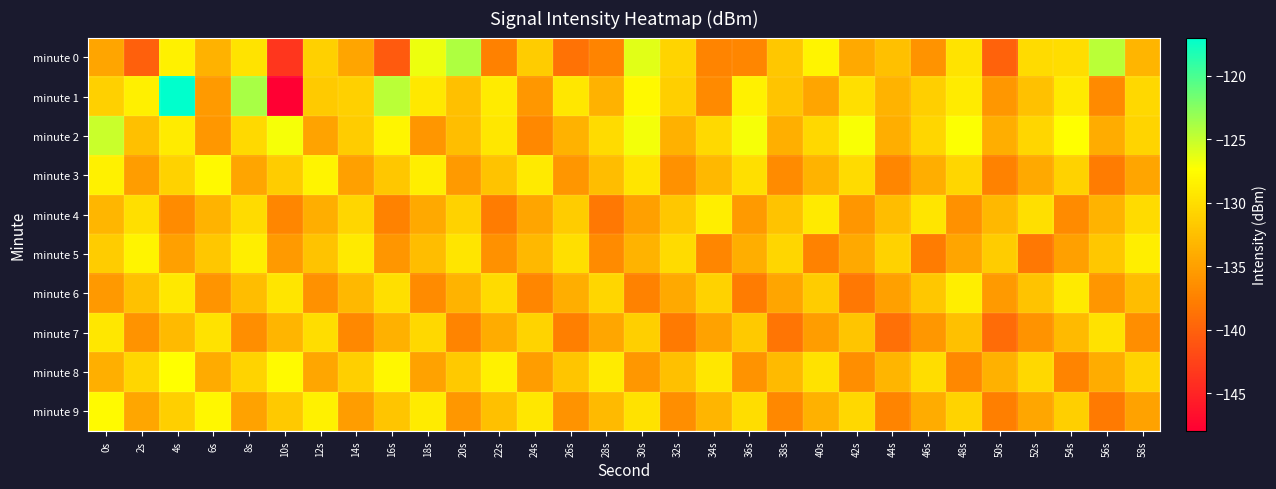

Reading left to right, list all the values displayed in this chart.

minute 0: 0s=-134.6	2s=-140.2	4s=-128.4	6s=-133.5	8s=-129.6	10s=-143.6	12s=-131.1	14s=-134.6	16s=-140.6	18s=-126.6	20s=-124.0	22s=-137.5	24s=-131.5	26s=-138.8	28s=-137.2	30s=-126.2	32s=-130.8	34s=-137.3	36s=-137.0	38s=-131.9	40s=-128.2	42s=-134.3	44s=-132.5	46s=-136.1	48s=-129.5	50s=-139.9	52s=-130.3	54s=-130.1	56s=-124.5	58s=-133.3
minute 1: 0s=-131.1	2s=-128.6	4s=-117.1	6s=-135.5	8s=-123.9	10s=-147.9	12s=-131.6	14s=-131.1	16s=-124.6	18s=-129.1	20s=-132.5	22s=-128.9	24s=-135.7	26s=-129.3	28s=-133.6	30s=-127.9	32s=-131.2	34s=-136.8	36s=-128.5	38s=-132.1	40s=-134.6	42s=-129.9	44s=-133.5	46s=-131.2	48s=-128.9	50s=-135.7	52s=-132.3	54s=-129.0	56s=-136.8	58s=-130.5
minute 2: 0s=-125.1	2s=-132.5	4s=-128.9	6s=-135.7	8s=-130.3	10s=-127.0	12s=-134.8	14s=-131.5	16s=-128.1	18s=-135.9	20s=-132.6	22s=-129.2	24s=-136.9	26s=-133.6	28s=-130.2	30s=-126.9	32s=-133.7	34s=-130.3	36s=-127.0	38s=-133.8	40s=-130.5	42s=-127.1	44s=-133.9	46s=-130.6	48s=-127.2	50s=-133.9	52s=-130.7	54s=-127.3	56s=-134.0	58s=-130.8
minute 3: 0s=-128.5	2s=-135.2	4s=-131.0	6s=-127.9	8s=-134.7	10s=-131.5	12s=-128.2	14s=-135.0	16s=-131.9	18s=-128.7	20s=-135.5	22s=-132.2	24s=-129.0	26s=-135.9	28s=-132.7	30s=-129.5	32s=-136.2	34s=-133.0	36s=-129.9	38s=-136.7	40s=-133.5	42s=-130.2	44s=-137.0	46s=-133.9	48s=-130.7	50s=-137.5	52s=-134.2	54s=-131.0	56s=-137.9	58s=-134.7
minute 4: 0s=-133.1	2s=-129.9	4s=-136.7	6s=-133.5	8s=-130.2	10s=-137.0	12s=-133.9	14s=-130.7	16s=-137.5	18s=-134.2	20s=-131.0	22s=-137.9	24s=-134.7	26s=-131.5	28s=-138.2	30s=-135.0	32s=-131.9	34s=-128.7	36s=-135.5	38s=-132.2	40s=-129.0	42s=-135.9	44s=-132.7	46s=-129.5	48s=-136.2	50s=-133.0	52s=-129.9	54s=-136.7	56s=-133.5	58s=-130.2
minute 5: 0s=-131.5	2s=-128.2	4s=-135.0	6s=-131.9	8s=-128.7	10s=-135.5	12s=-132.2	14s=-129.0	16s=-135.9	18s=-132.7	20s=-129.5	22s=-136.2	24s=-133.0	26s=-129.9	28s=-136.7	30s=-133.5	32s=-130.2	34s=-137.0	36s=-133.9	38s=-130.7	40s=-137.5	42s=-134.2	44s=-131.0	46s=-137.9	48s=-134.7	50s=-131.5	52s=-138.2	54s=-135.0	56s=-131.9	58s=-128.7
minute 6: 0s=-135.6	2s=-132.3	4s=-129.1	6s=-135.9	8s=-132.7	10s=-129.5	12s=-136.2	14s=-133.0	16s=-129.9	18s=-136.7	20s=-133.5	22s=-130.2	24s=-137.0	26s=-133.9	28s=-130.7	30s=-137.5	32s=-134.2	34s=-131.0	36s=-137.9	38s=-134.7	40s=-131.5	42s=-138.2	44s=-135.0	46s=-131.9	48s=-128.7	50s=-135.5	52s=-132.2	54s=-129.0	56s=-135.9	58s=-132.7
minute 7: 0s=-129.2	2s=-136.0	4s=-132.9	6s=-129.7	8s=-136.5	10s=-133.2	12s=-130.0	14s=-136.9	16s=-133.7	18s=-130.5	20s=-137.2	22s=-134.0	24s=-130.9	26s=-137.7	28s=-134.5	30s=-131.2	32s=-138.0	34s=-134.9	36s=-131.7	38s=-138.5	40s=-135.2	42s=-132.0	44s=-138.9	46s=-135.7	48s=-132.5	50s=-139.2	52s=-136.0	54s=-132.9	56s=-129.7	58s=-136.5
minute 8: 0s=-133.8	2s=-130.6	4s=-127.3	6s=-134.1	8s=-130.9	10s=-127.7	12s=-134.5	14s=-131.2	16s=-128.0	18s=-134.9	20s=-131.7	22s=-128.5	24s=-135.2	26s=-132.0	28s=-128.9	30s=-135.7	32s=-132.5	34s=-129.2	36s=-136.0	38s=-132.9	40s=-129.7	42s=-136.5	44s=-133.2	46s=-130.0	48s=-136.9	50s=-133.7	52s=-130.5	54s=-137.2	56s=-134.0	58s=-130.9
minute 9: 0s=-127.7	2s=-134.5	4s=-131.2	6s=-128.0	8s=-134.9	10s=-131.7	12s=-128.5	14s=-135.2	16s=-132.0	18s=-128.9	20s=-135.7	22s=-132.5	24s=-129.2	26s=-136.0	28s=-132.9	30s=-129.7	32s=-136.5	34s=-133.2	36s=-130.0	38s=-136.9	40s=-133.7	42s=-130.5	44s=-137.2	46s=-134.0	48s=-130.9	50s=-137.7	52s=-134.5	54s=-131.2	56s=-138.0	58s=-134.9